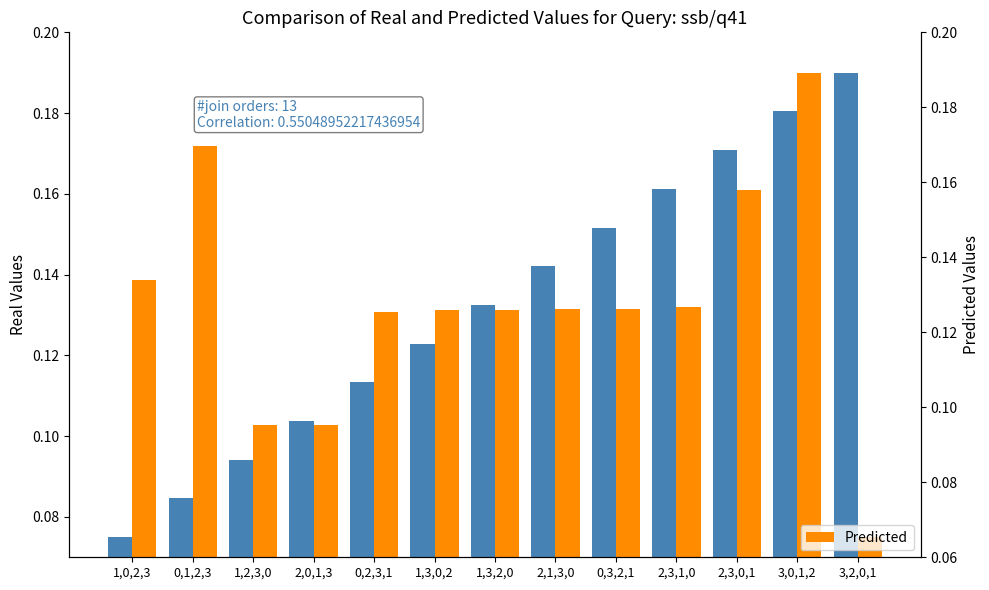

How many distinct data groups are displayed?

2